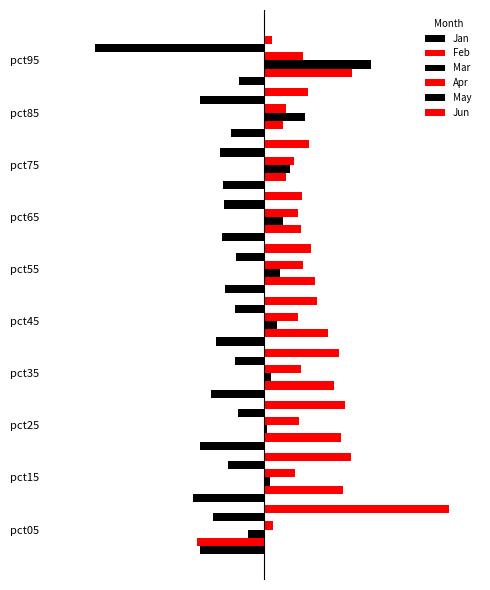

What is the average value of the Jan series?

-0.5